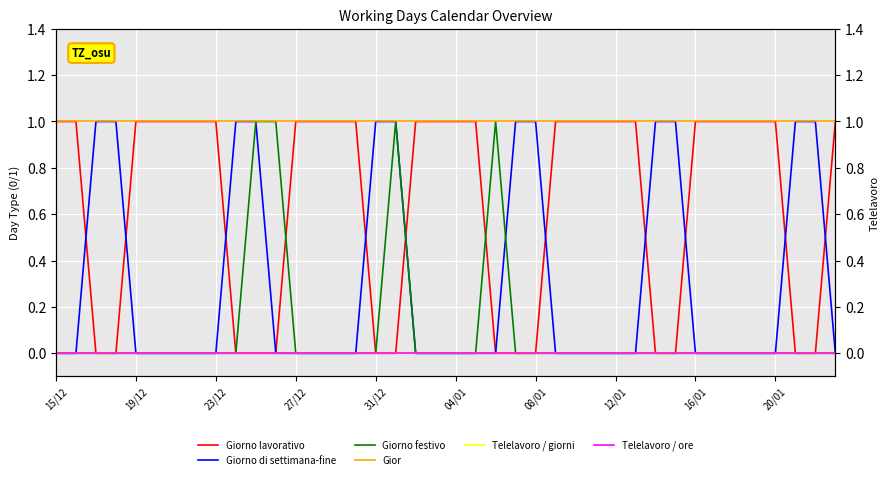

Which category has the highest value in the Telelavoro / ore series?

15/12